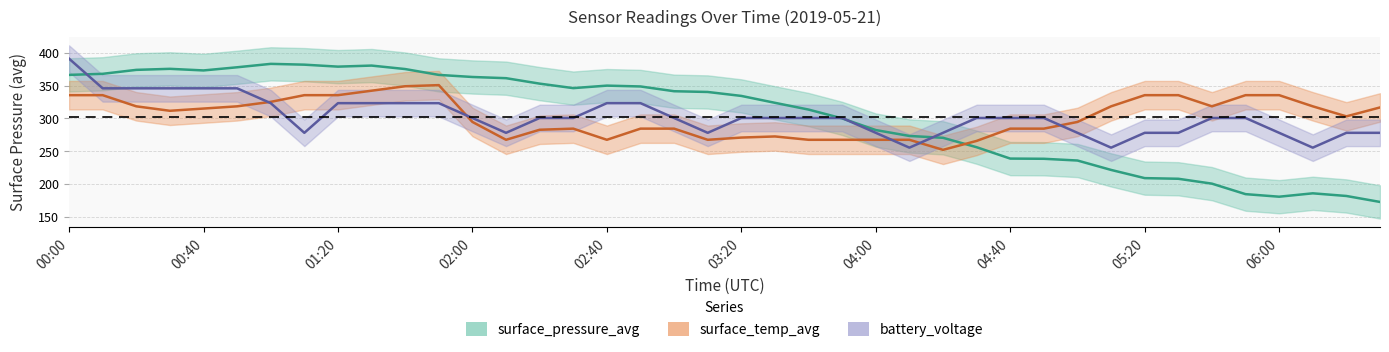

Is it true that surface_temp_avg equals 350.6 at 11?

True